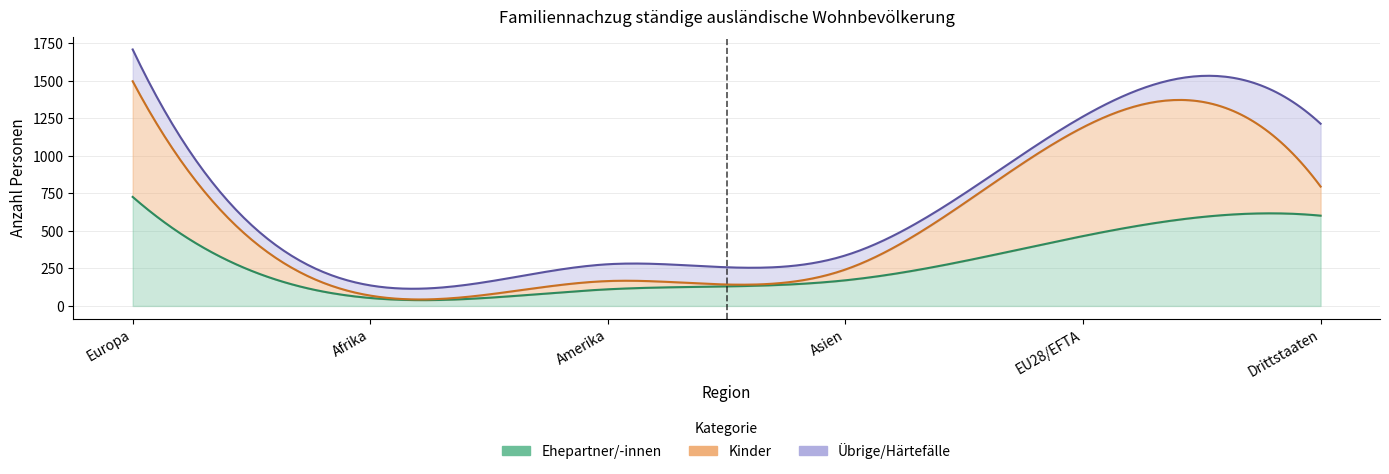

Is it true that Amerika_total equals 278 at Europa?

True